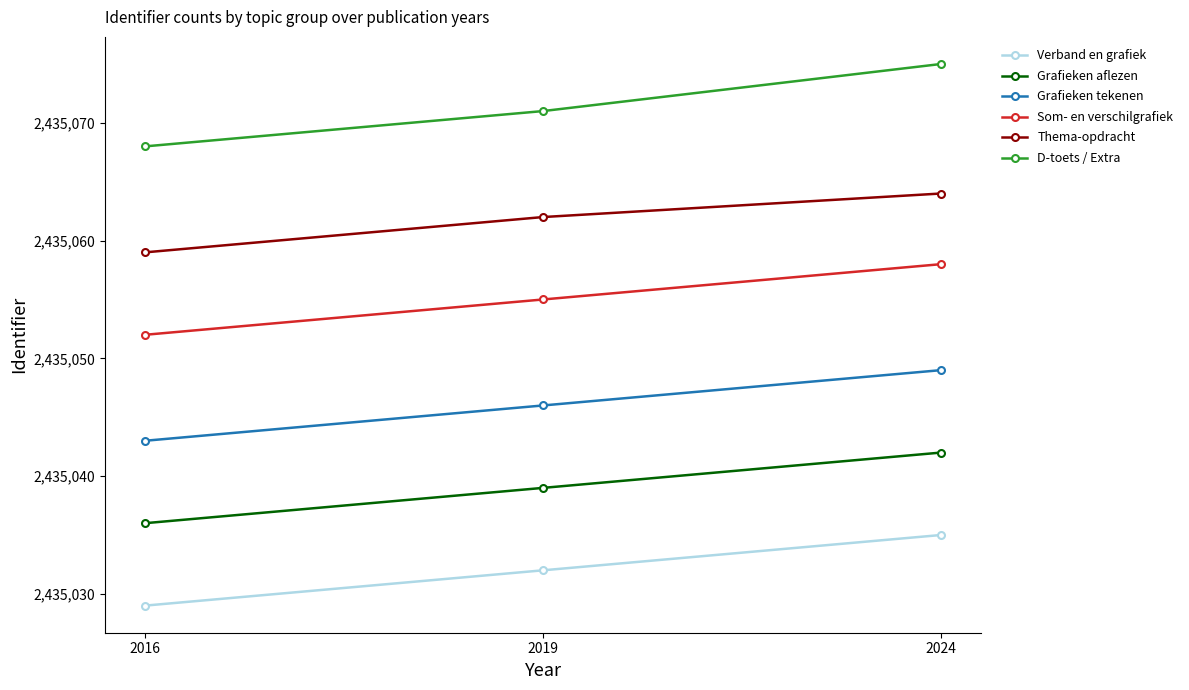

At which label does Som- en verschilgrafiek reach its peak?

2024